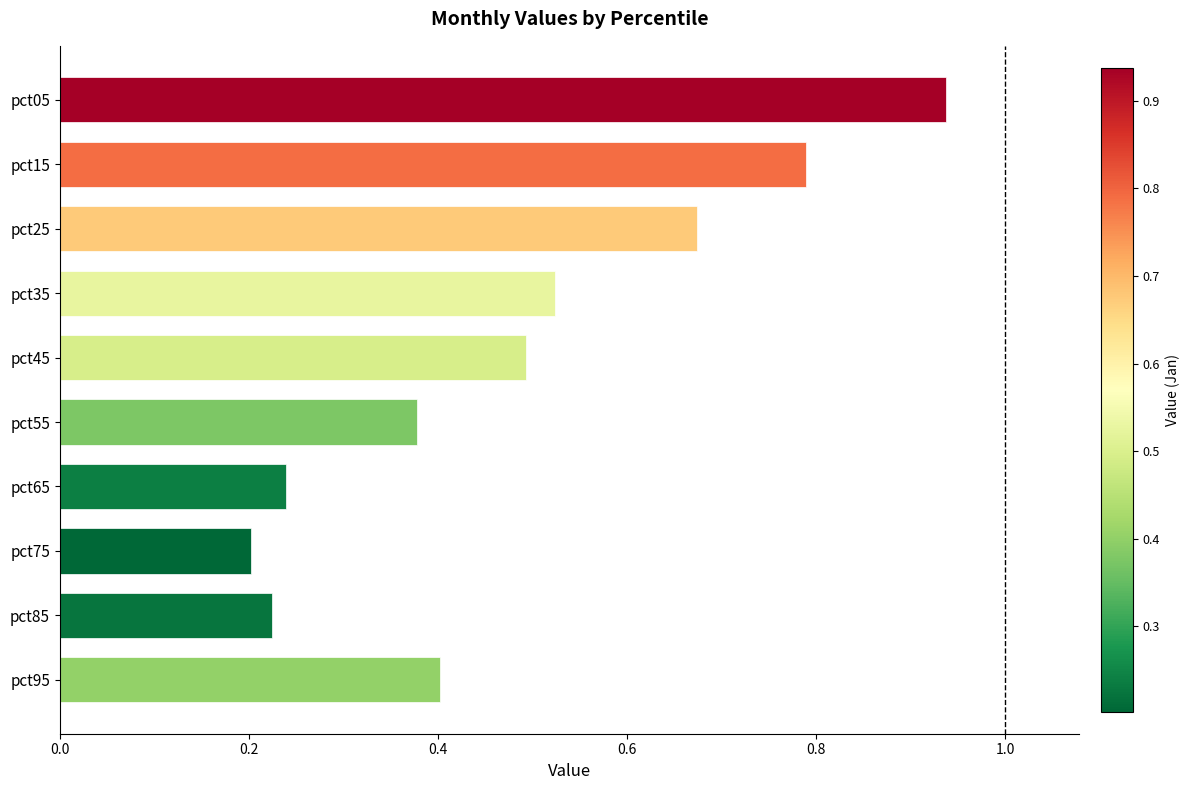

List the labels in order of value, smallest first.

pct75, pct85, pct65, pct55, pct95, pct45, pct35, pct25, pct15, pct05